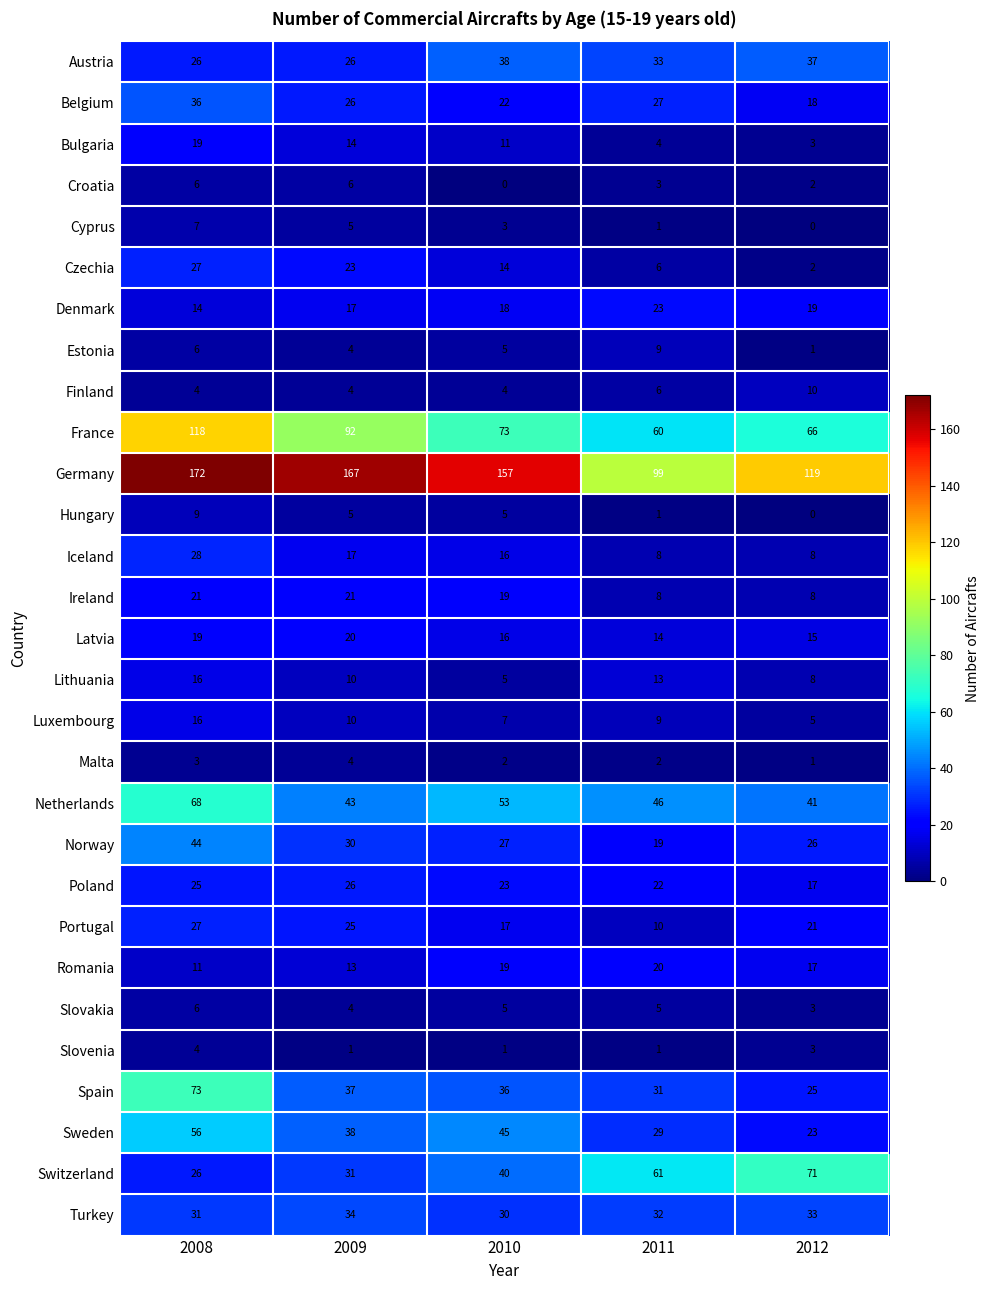

How many France values are between 66 and 92?

3